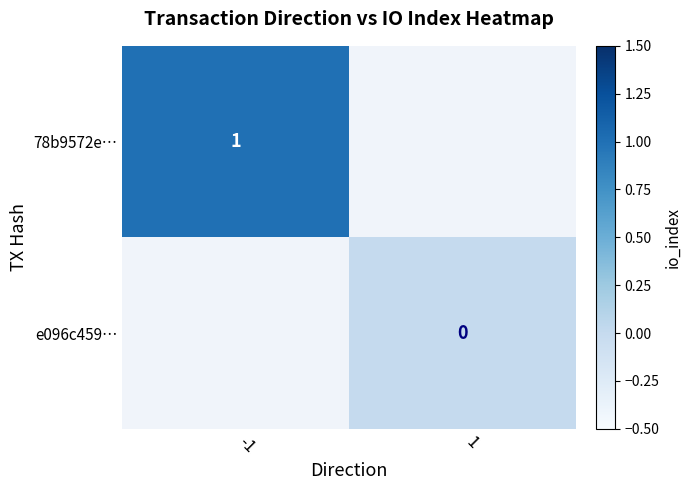

Is the value of 78b9572e… at -1 greater than the value of e096c459… at 1?

Yes